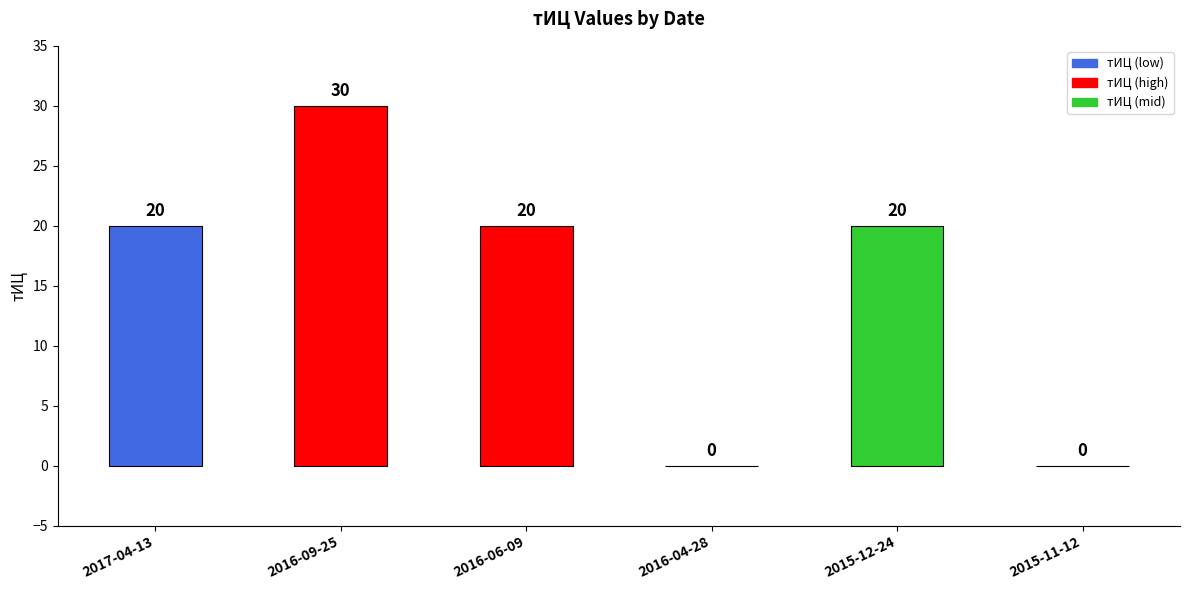

True or false: the data shows 6 at 2017-04-13.

False